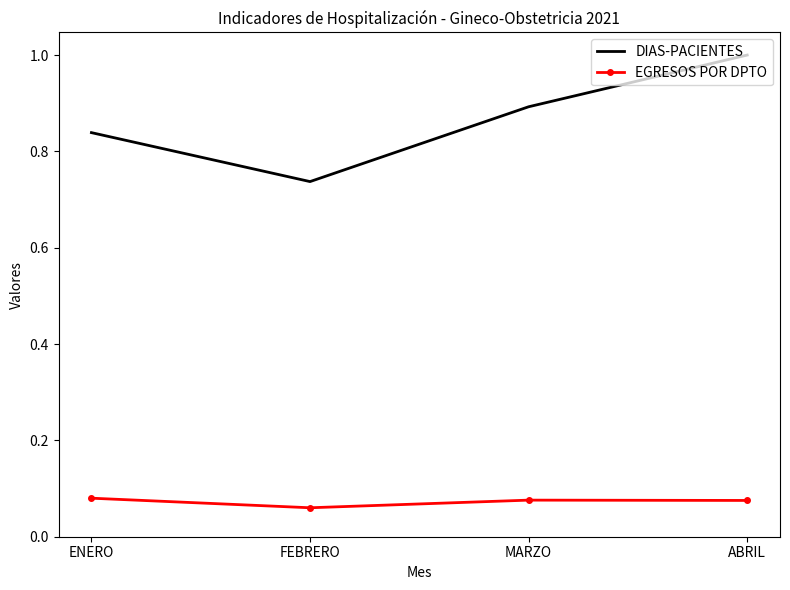

Is the value of DIAS-PACIENTES at ENERO greater than the value of EGRESOS POR DPTO at ABRIL?

Yes